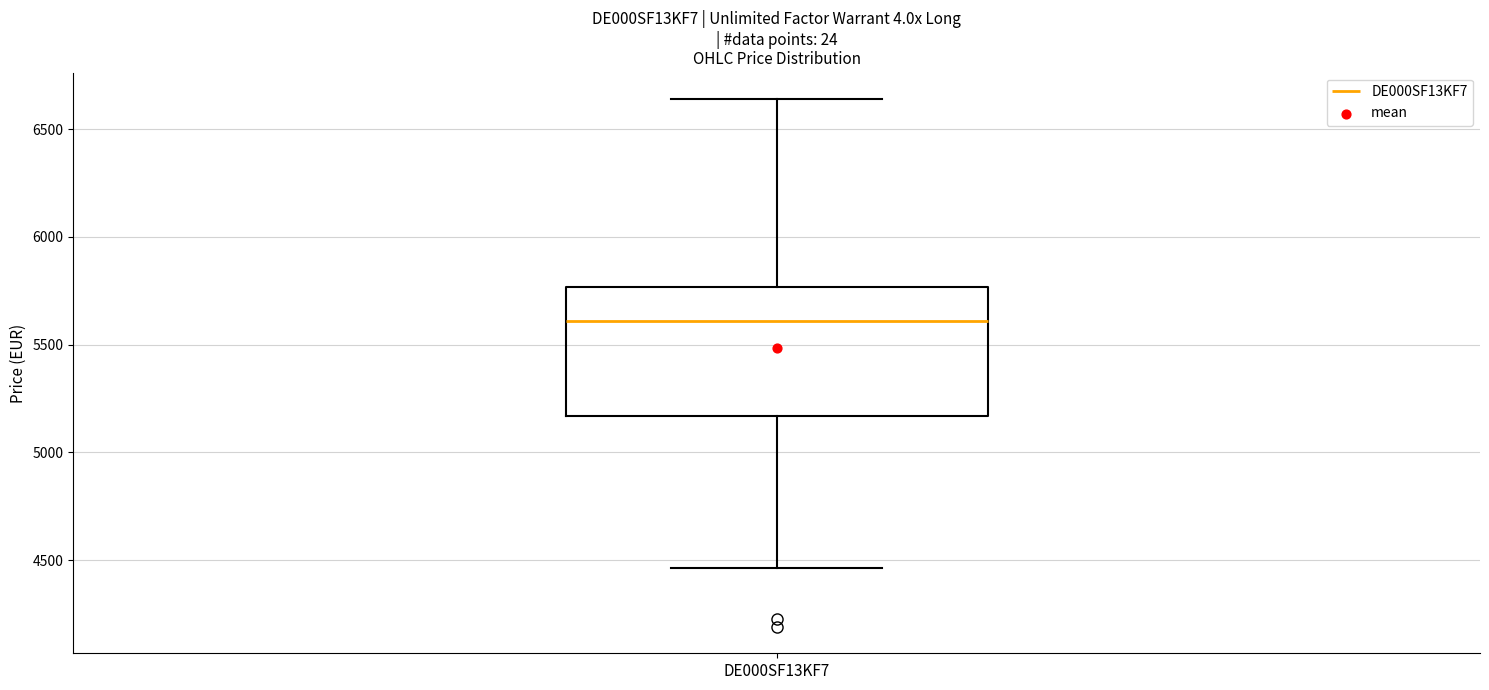

Transcribe this box plot: give where the median line is, the range the box spans, and where the two whiskers end, as read against the y-axis. The values are not printed on the chart, so give them approximately, as read against the axis.

median 5600, box 5150 to 5750, whiskers 4450 to 6650